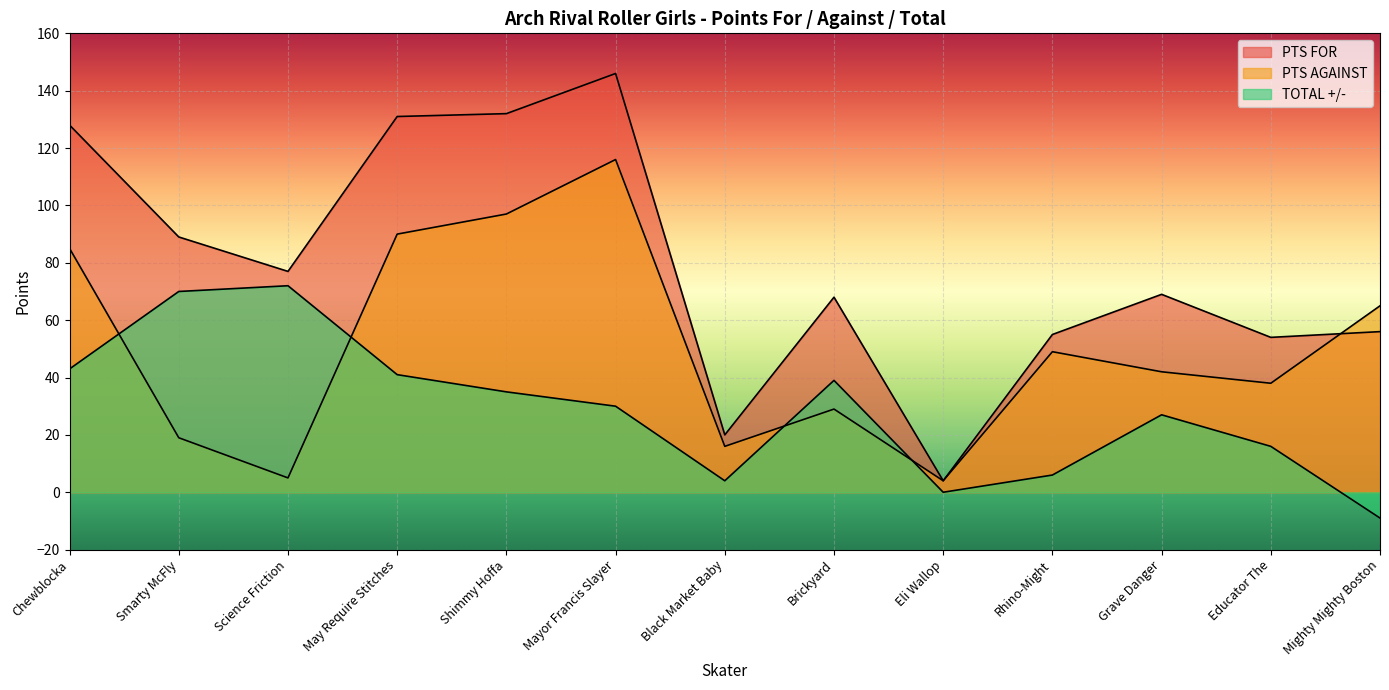

At which category does PTS FOR reach its first local valley?

Science Friction